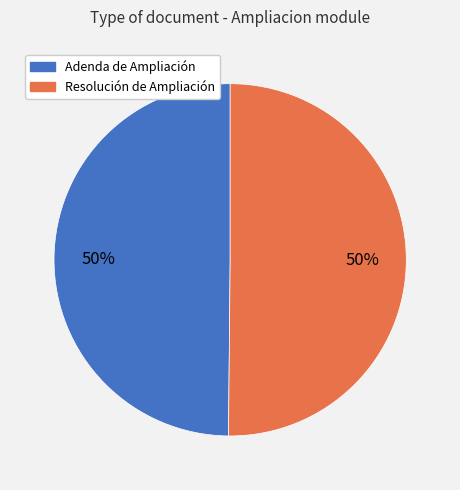

Combined, do Resolución de Ampliación and Adenda de Ampliación account for over 50%?

Yes